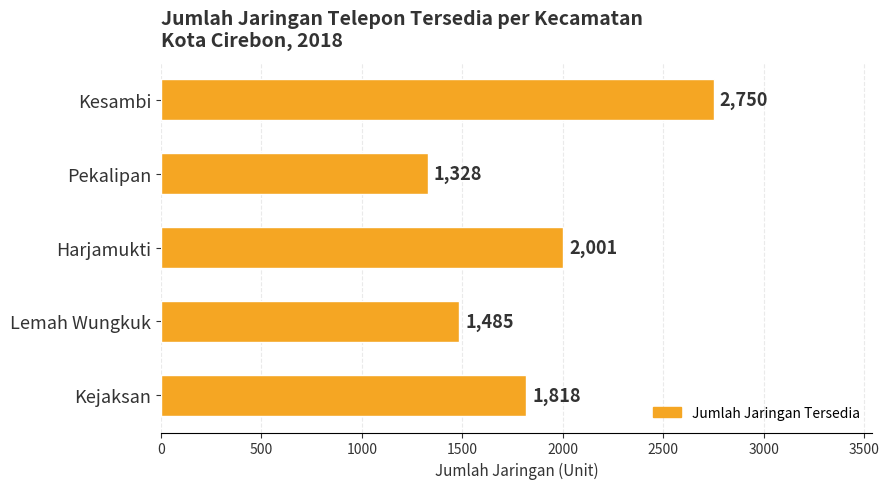

What is the average value?

1876